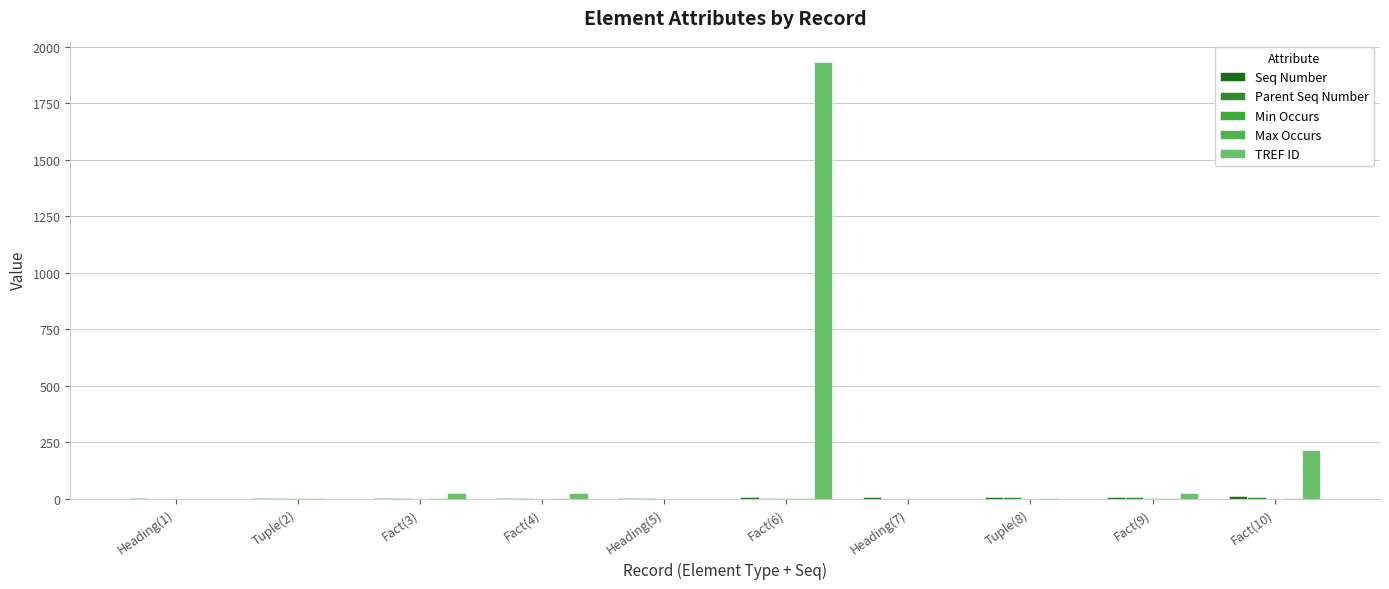

Between Tuple(2) and Heading(7), which series saw the biggest shift?

Seq Number